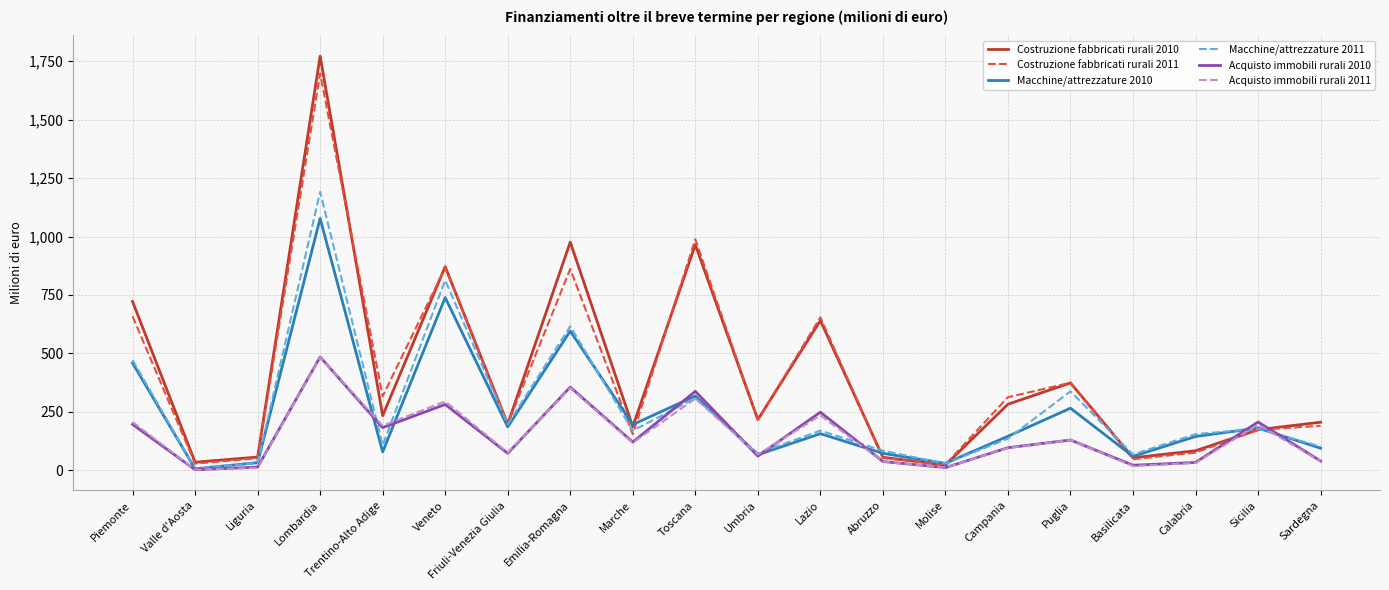

Is the value of Costruzione fabbricati rurali 2011 at Calabria greater than the value of Macchine/attrezzature 2010 at Valle d'Aosta?

Yes